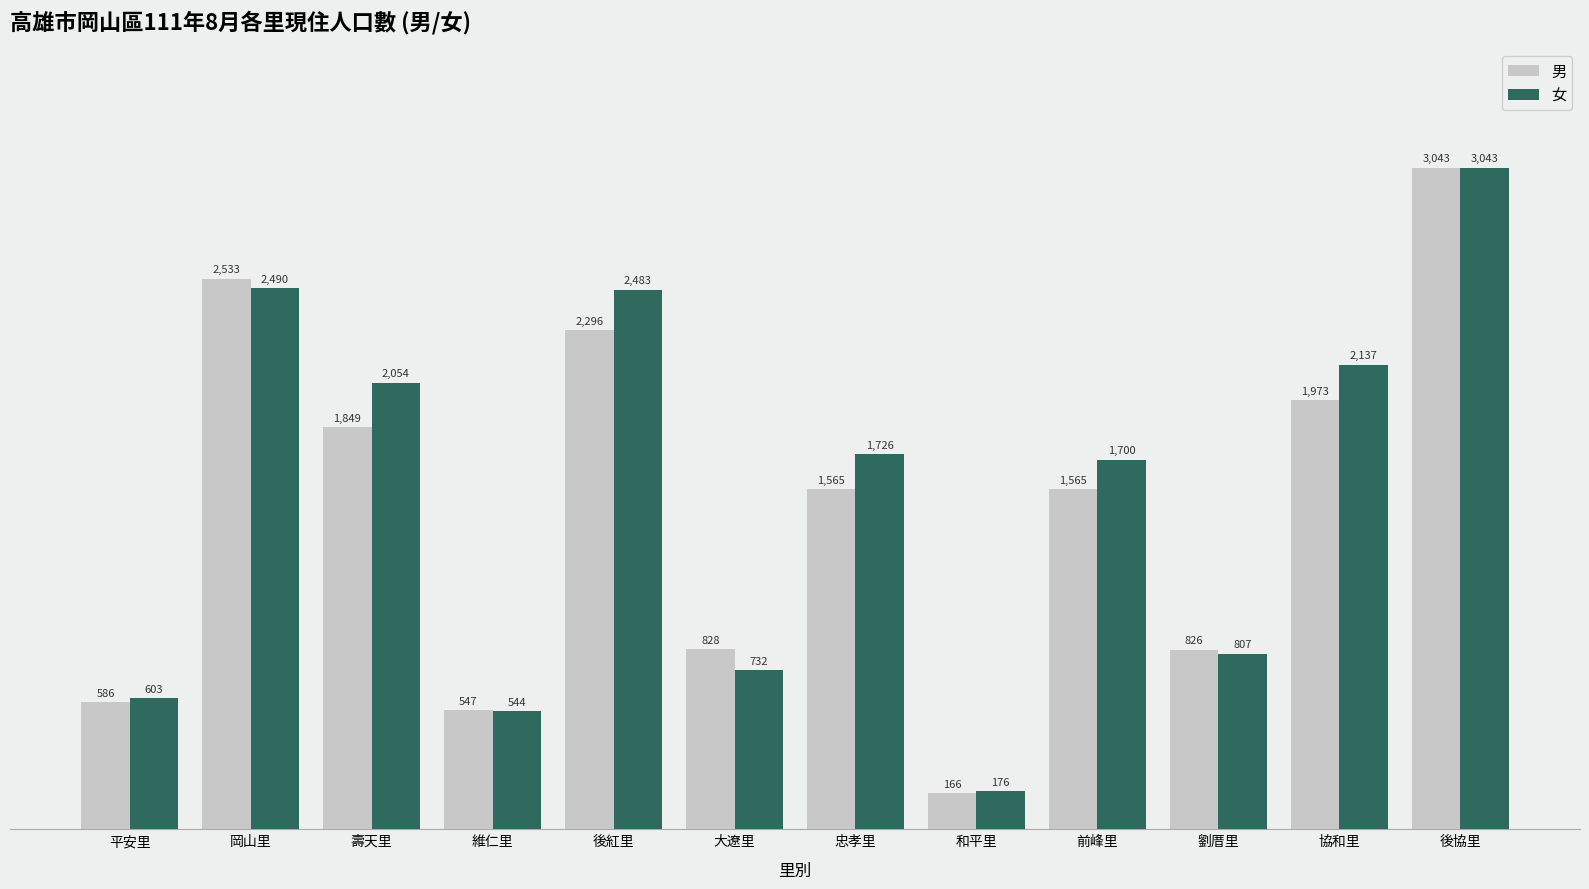

What are all the series names shown in the legend?

男, 女